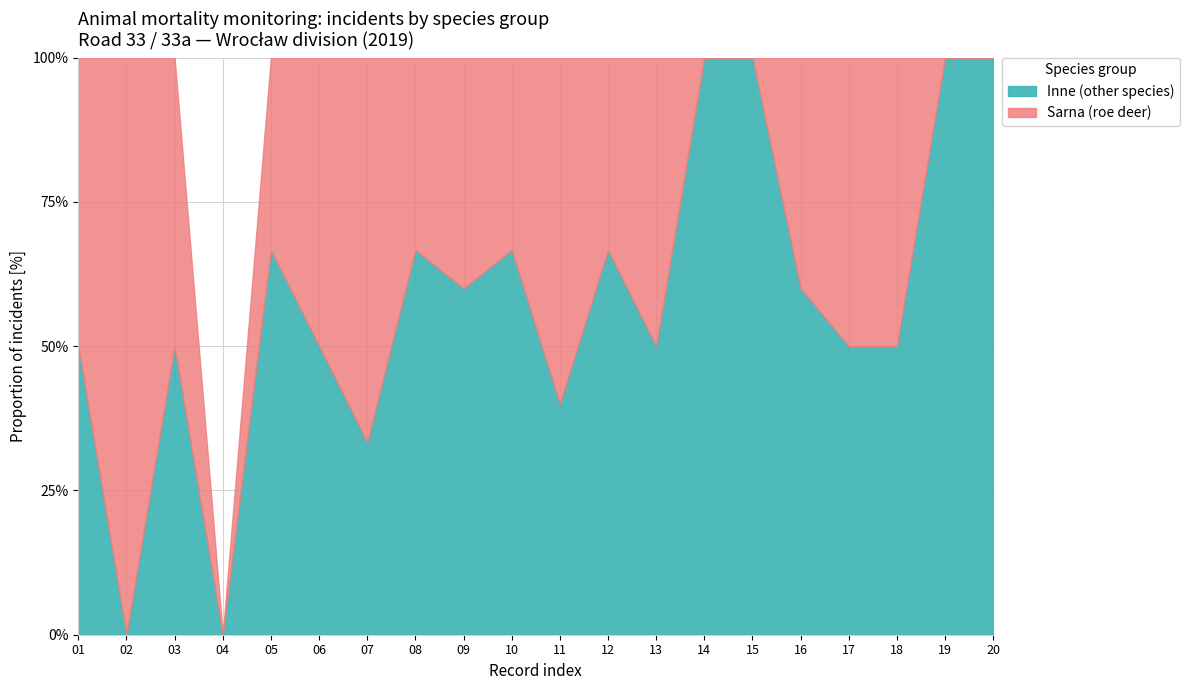

What is the total value across all series at 03?

100.0